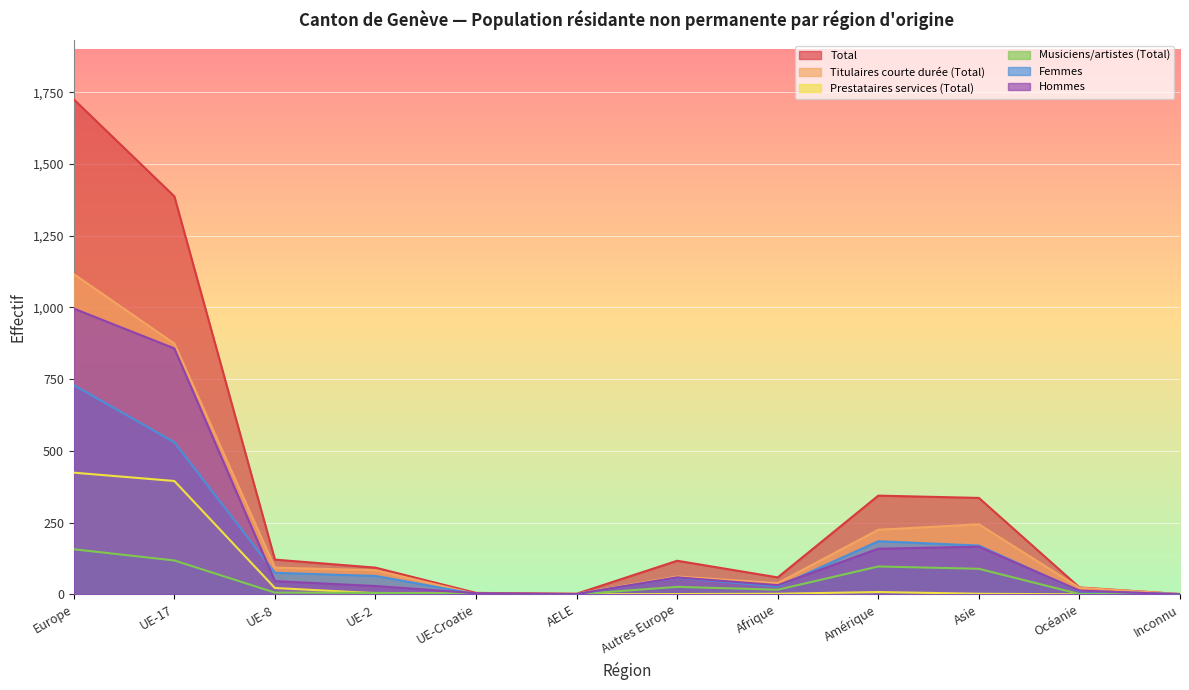

Is it true that Musiciens/artistes (Total) equals -93 at Inconnu?

False